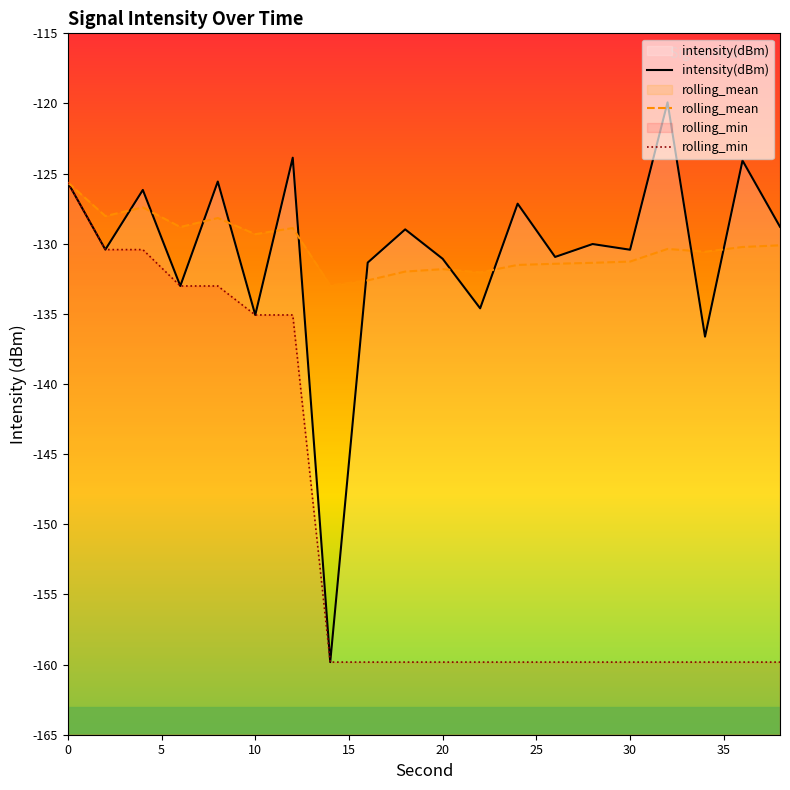

What is the smallest value displayed?

-159.8